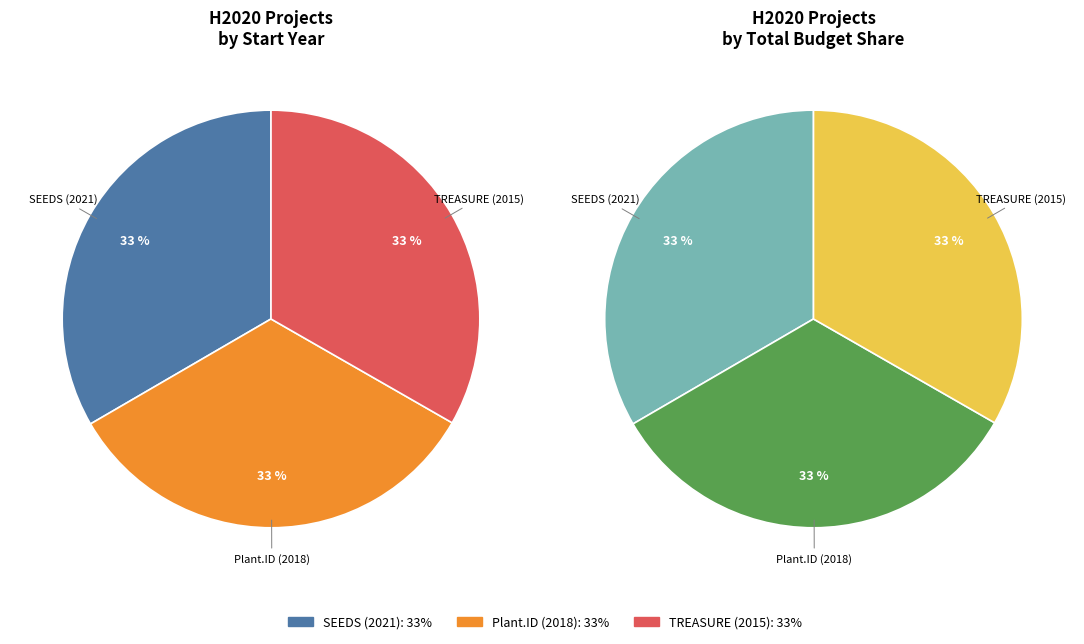

Between TREASURE (2015) and Plant.ID (2018), which is larger?

Plant.ID (2018)